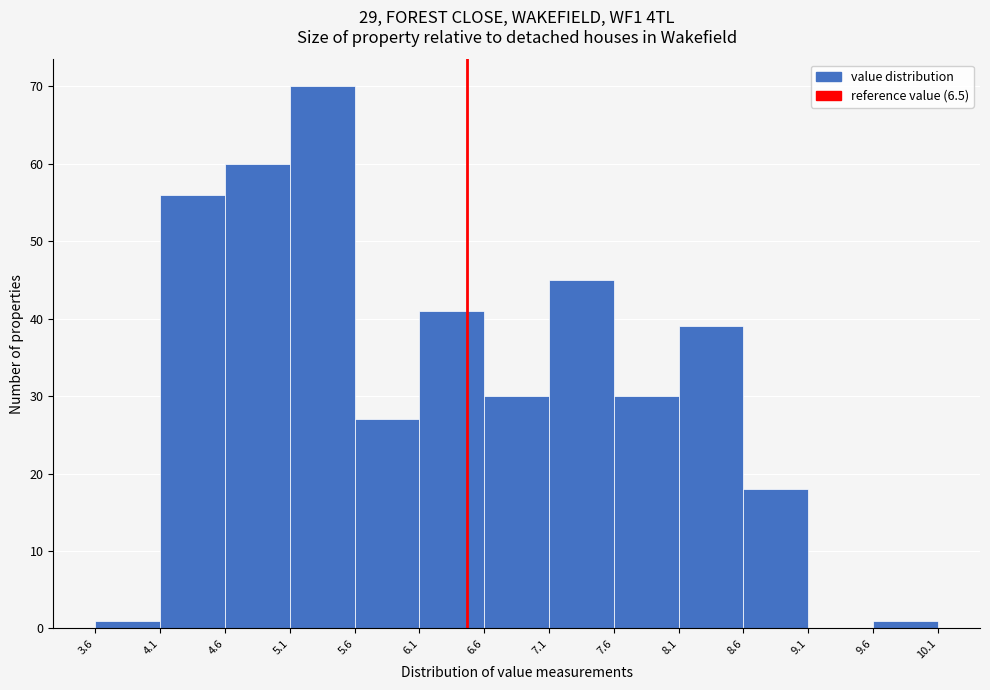

Which range on the x-axis has the tallest bar?

5.1 to 5.6